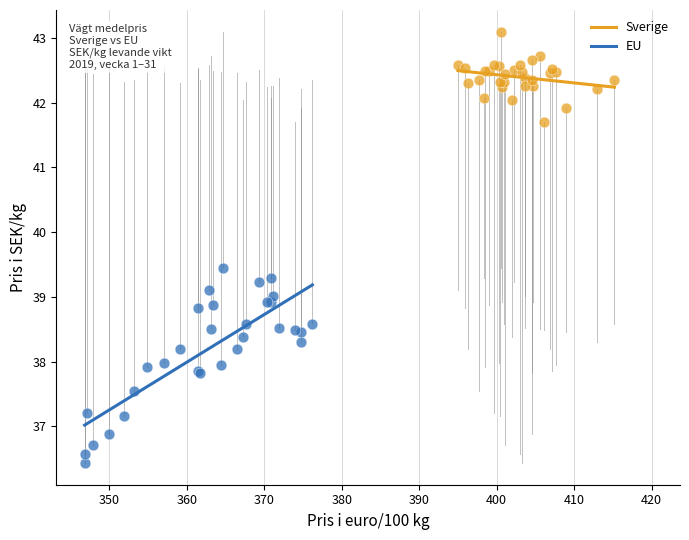

Which series contains the lowest Y value?

EU